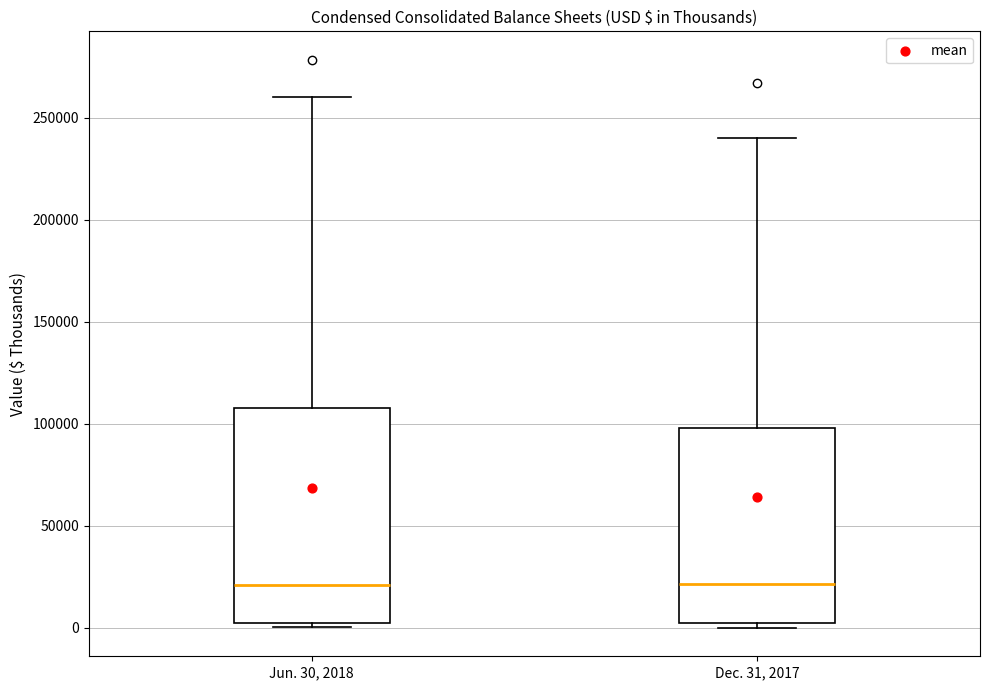

Where does the median line of the box for Dec. 31, 2017 sit on the y-axis? The values are not printed on the chart, so give them approximately, as read against the axis.

20000